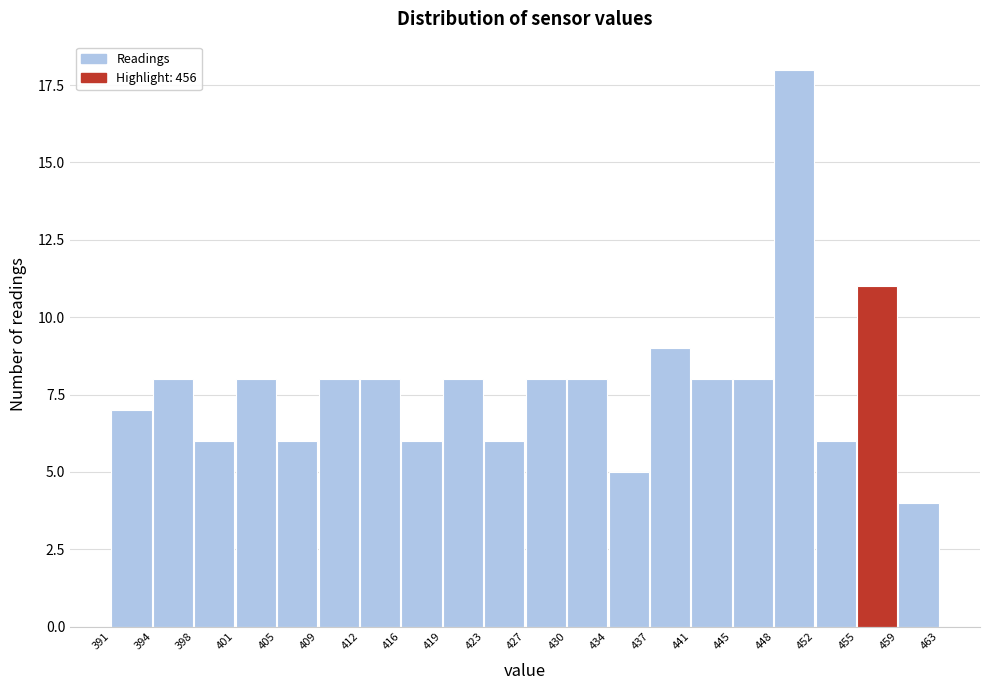

Reading left to right, list all the values displayed in this chart.

7	8	6	8	6	8	8	6	8	6	8	8	5	9	8	8	18	6	11	4